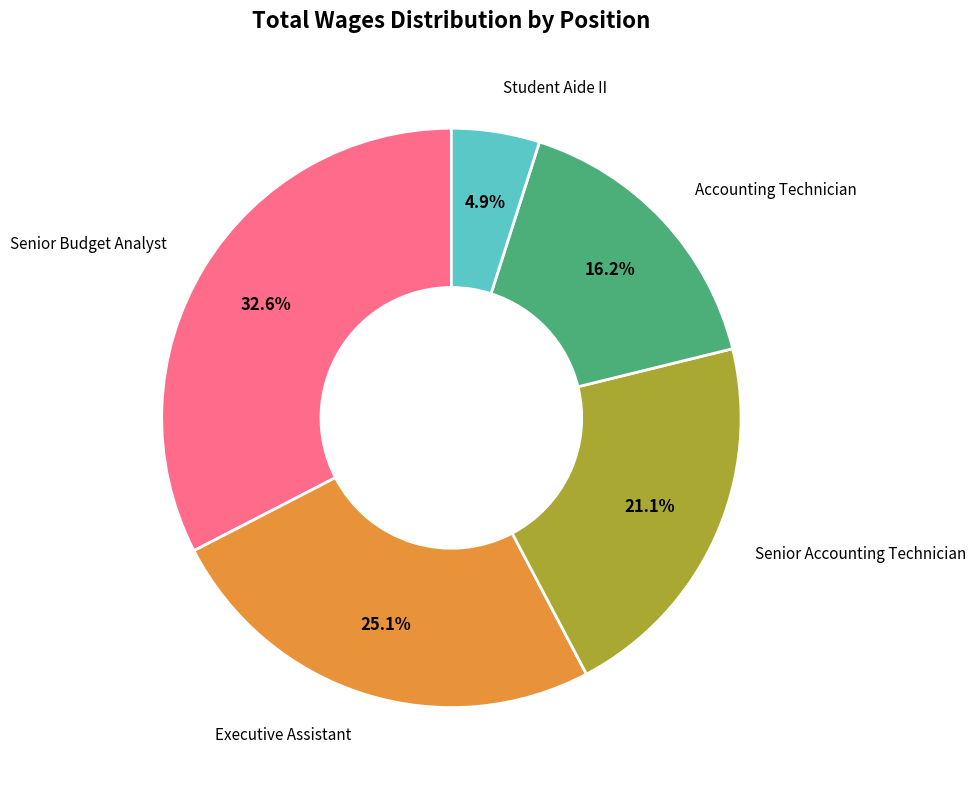

How many slices are in this pie chart?

5